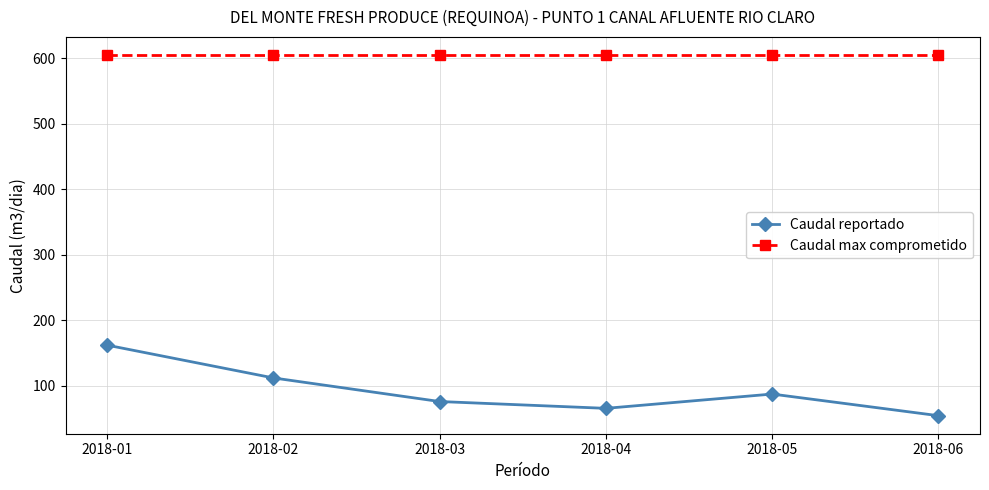

Where is the first local maximum for Caudal reportado?

2018-05